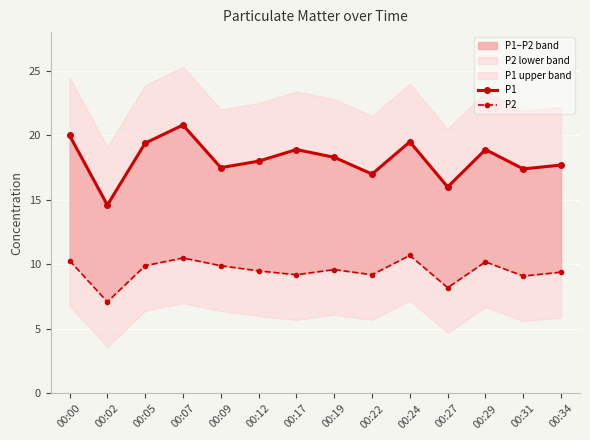

What is the difference between the second highest and second lowest values in the P2 series?

2.3